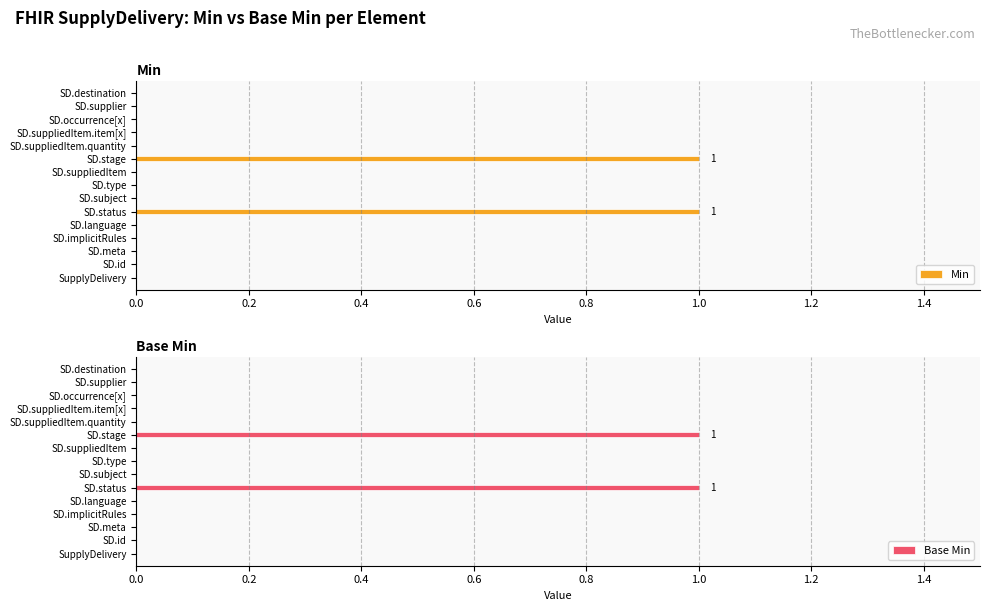

How many Min values are between 0 and 1?

15